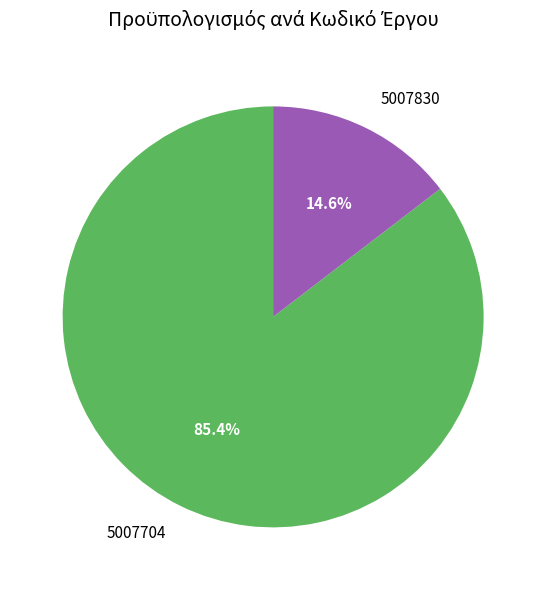

Combined, what portion of the pie is 5007830 and 5007704?

100.0%